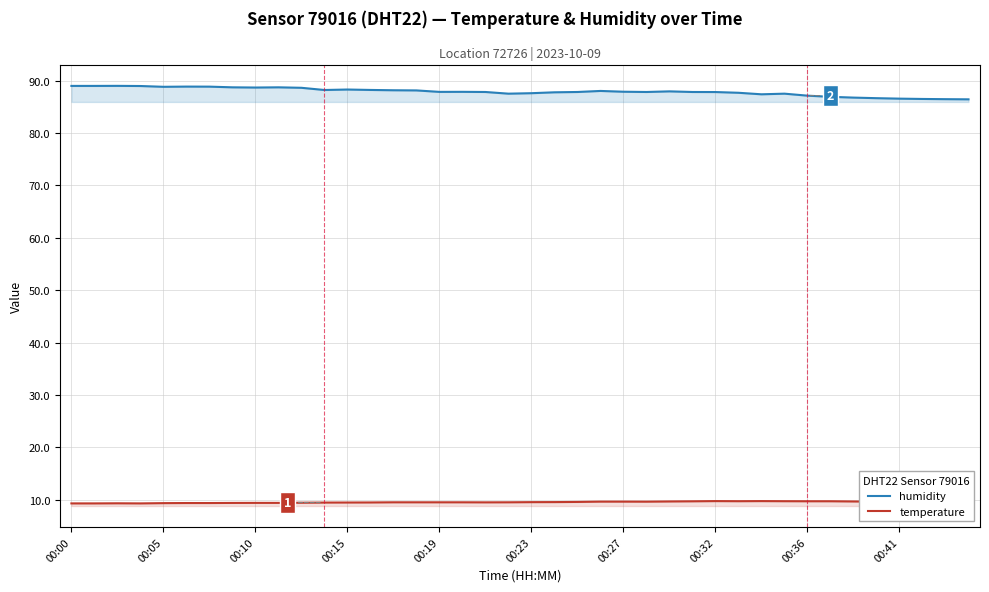

In humidity, how many points are higher than both neighbors (excluding endpoints)?

8